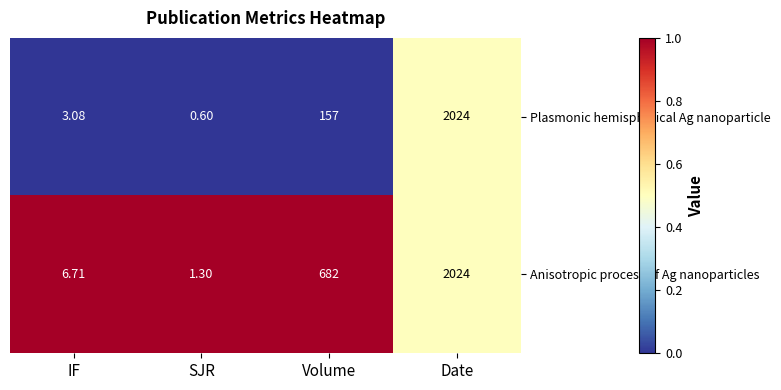

At which category does the chart reach its peak across all series?

Date